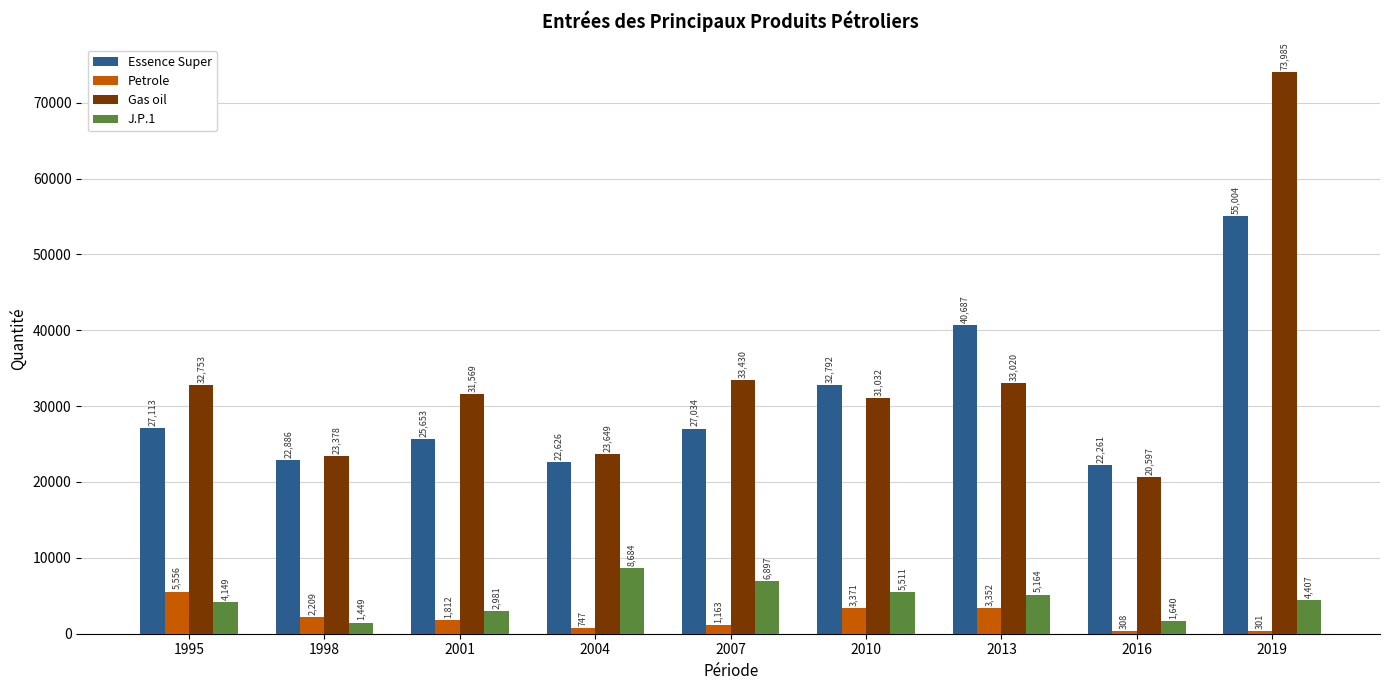

What is the value of the Essence Super bar at the 4th from the left?

22626